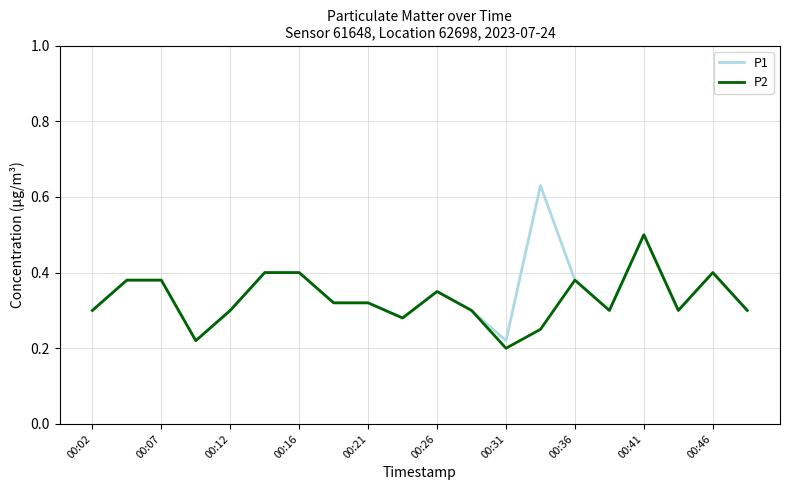

Rank the series by their maximum value, from lowest to highest.

P2, P1